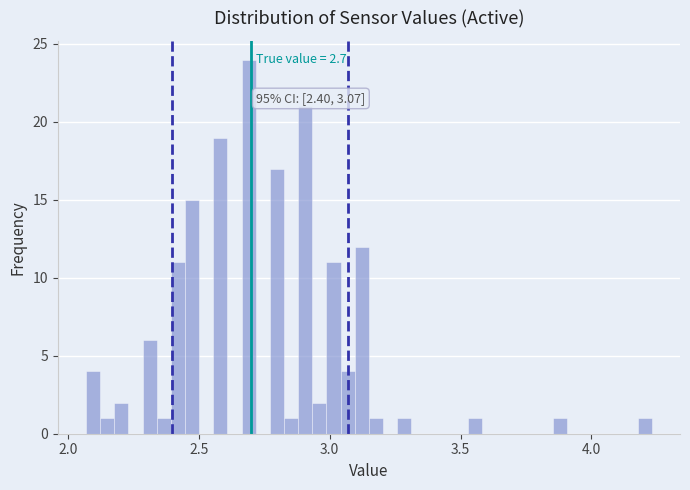

Read against the x-axis, roughly where is the centre of the tallest bar?

2.70